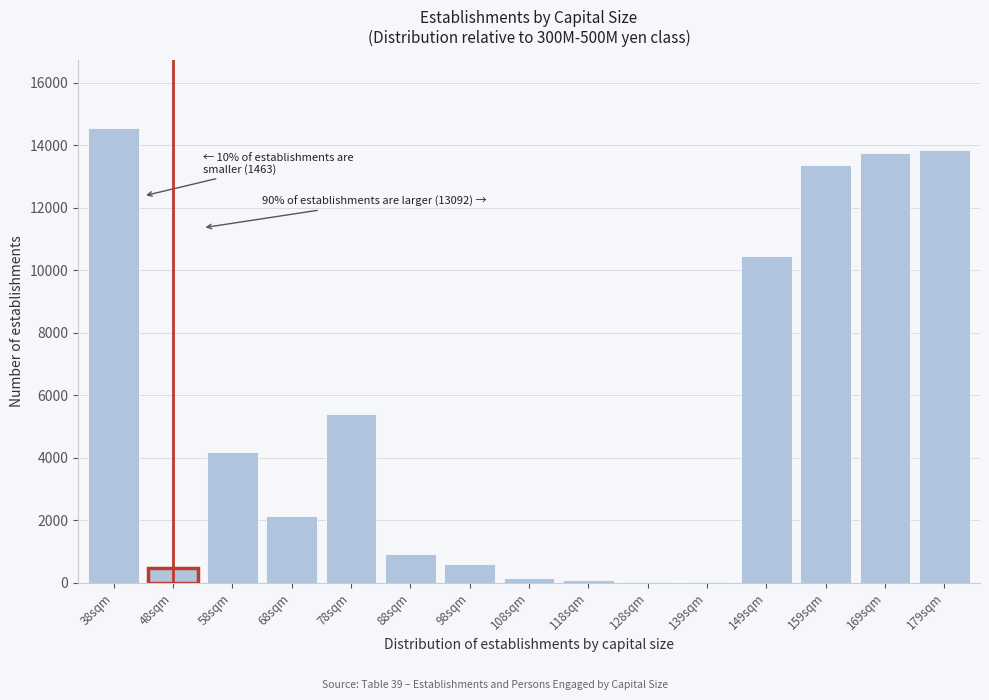

The value at 159sqm is 8641. True or false?

False